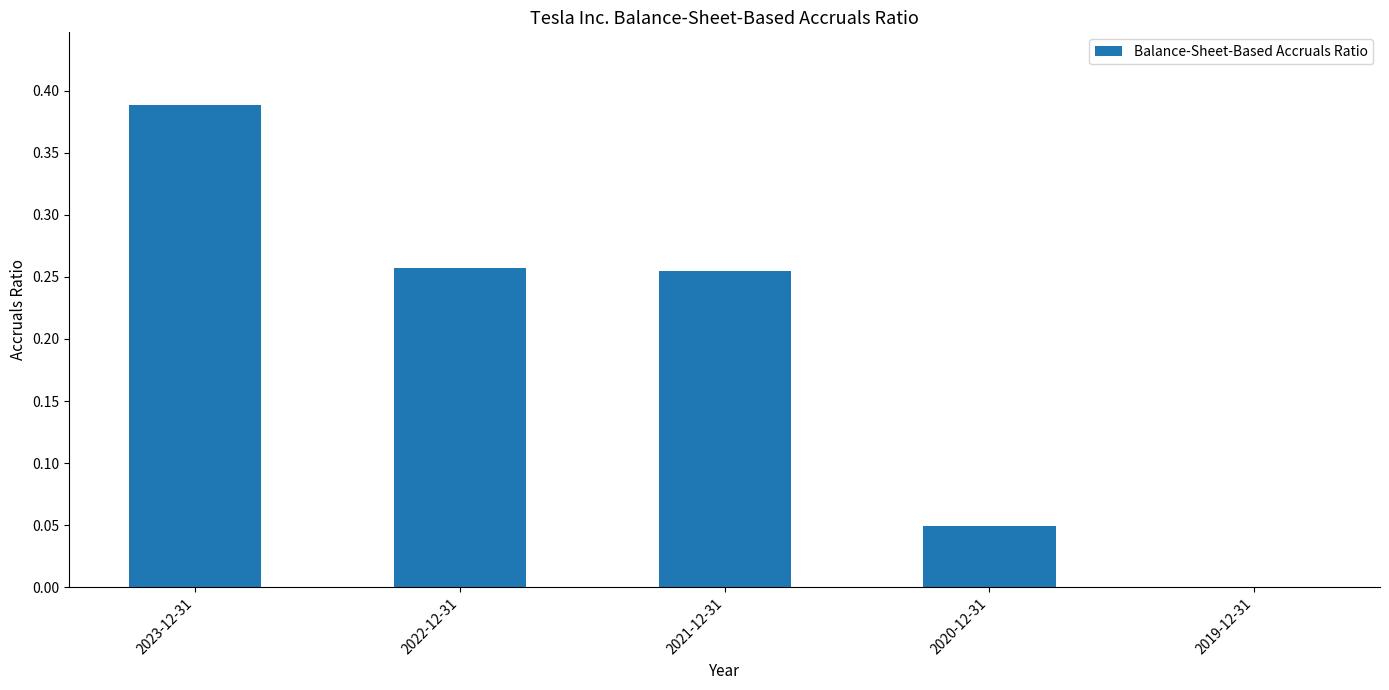

Does the chart contain stacked bars?

No